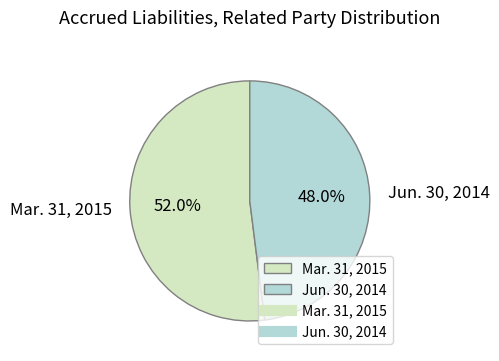

The Jun. 30, 2014 slice represents 48% of the pie. True or false?

True